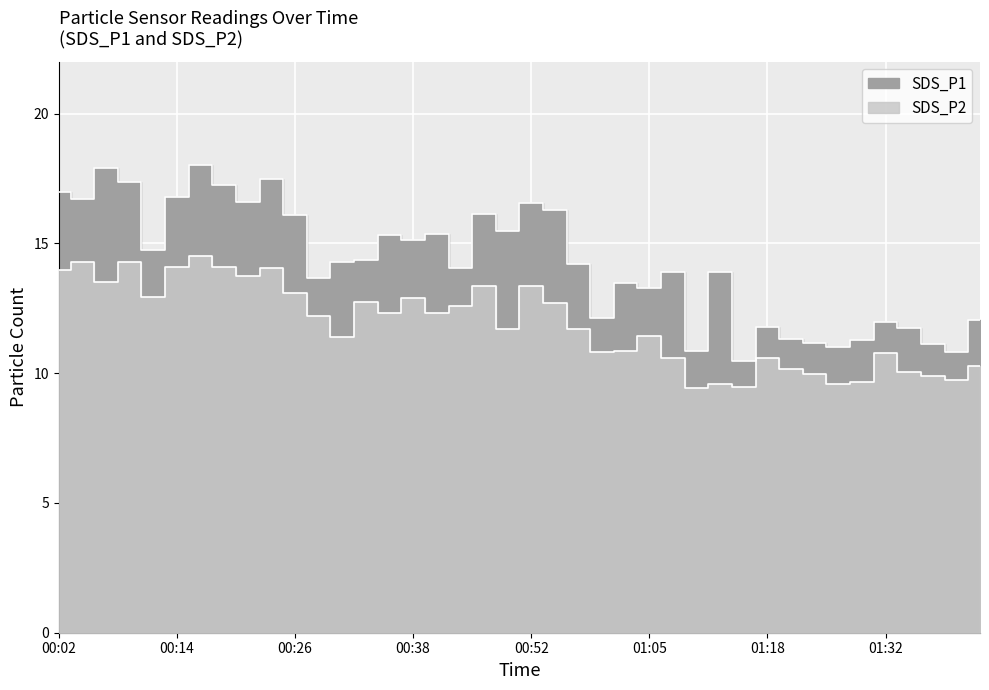

True or false: SDS_P1 has more than 0 points higher than both neighbors.

True